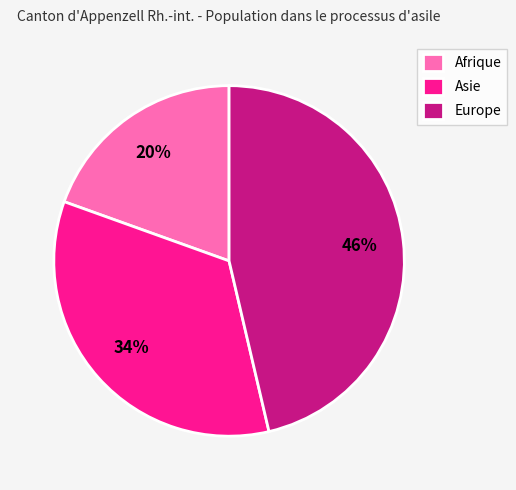

To the nearest percent, what is the combined percentage of Asie and Europe?

80%